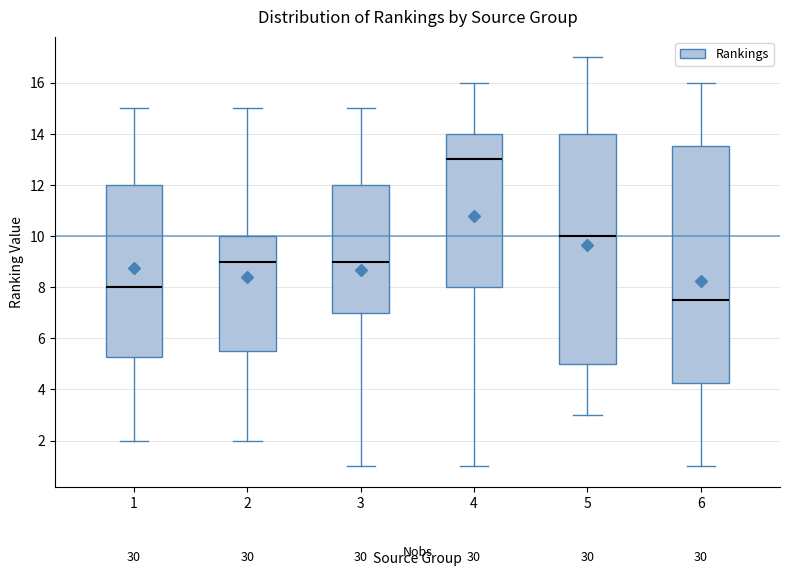

Which box's median line is the highest?

4